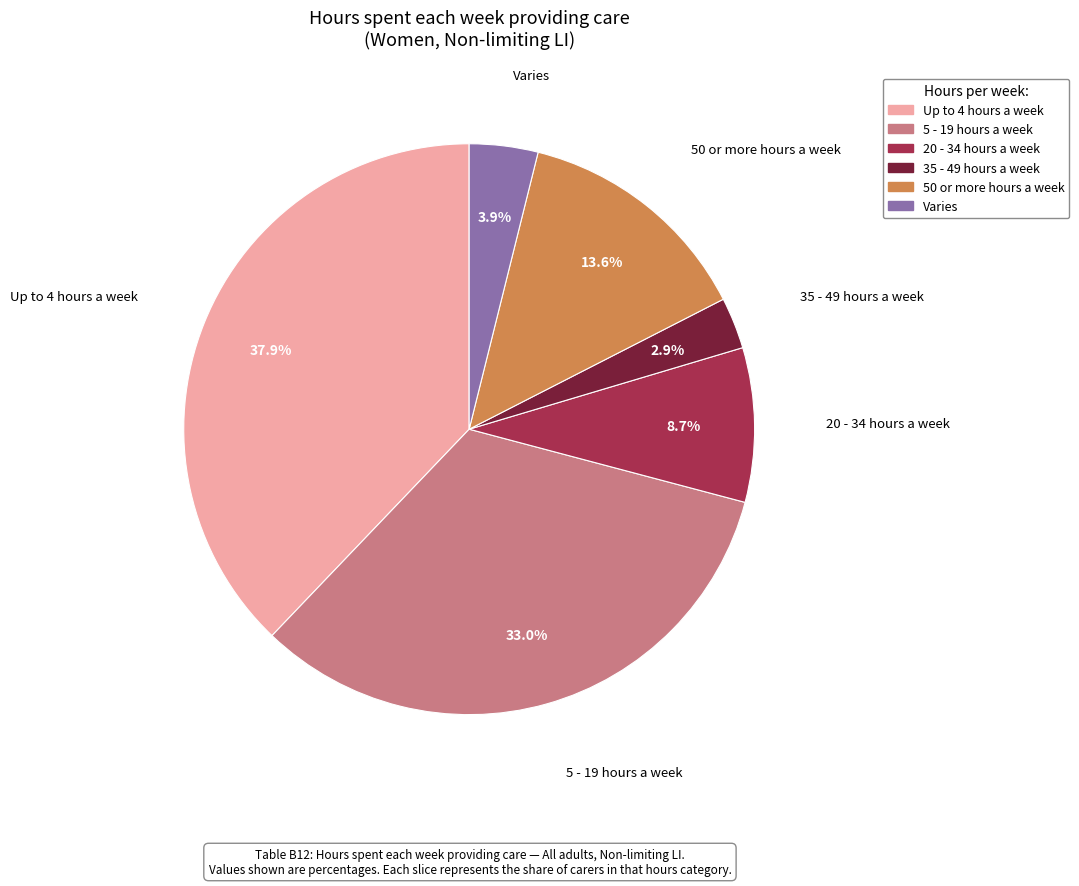

Between Varies and Up to 4 hours a week, which is larger?

Up to 4 hours a week